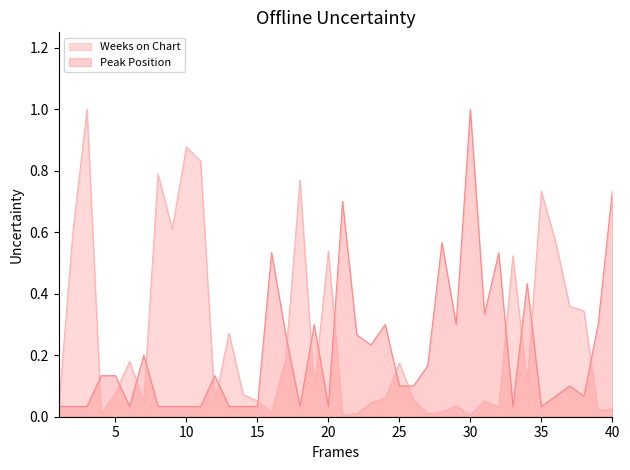

Which series has the largest total across all categories?

Weeks on Chart